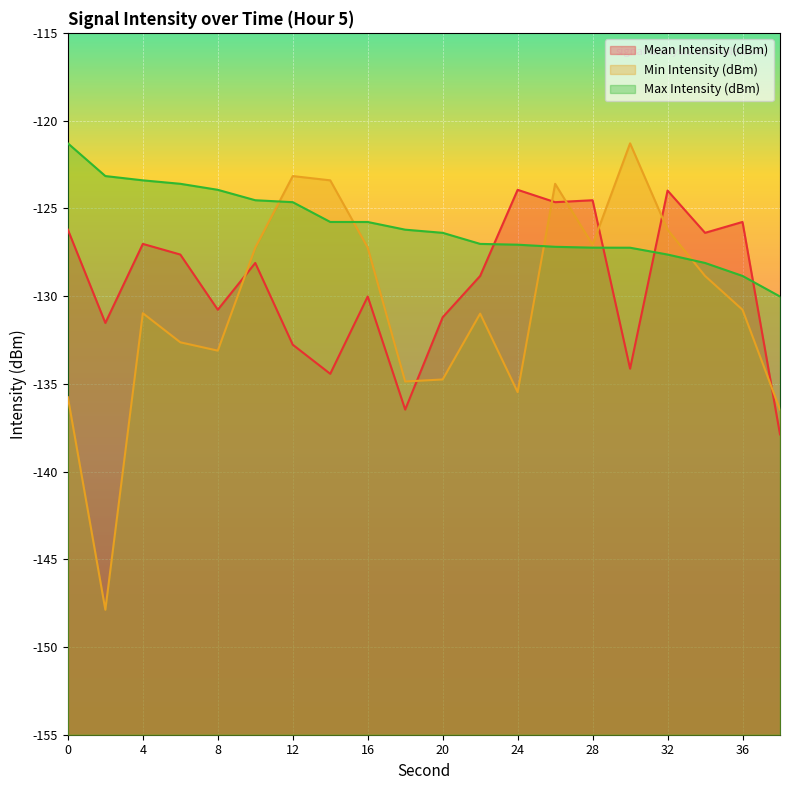

The value of Max Intensity (dBm) at 26 is -127.2. True or false?

True